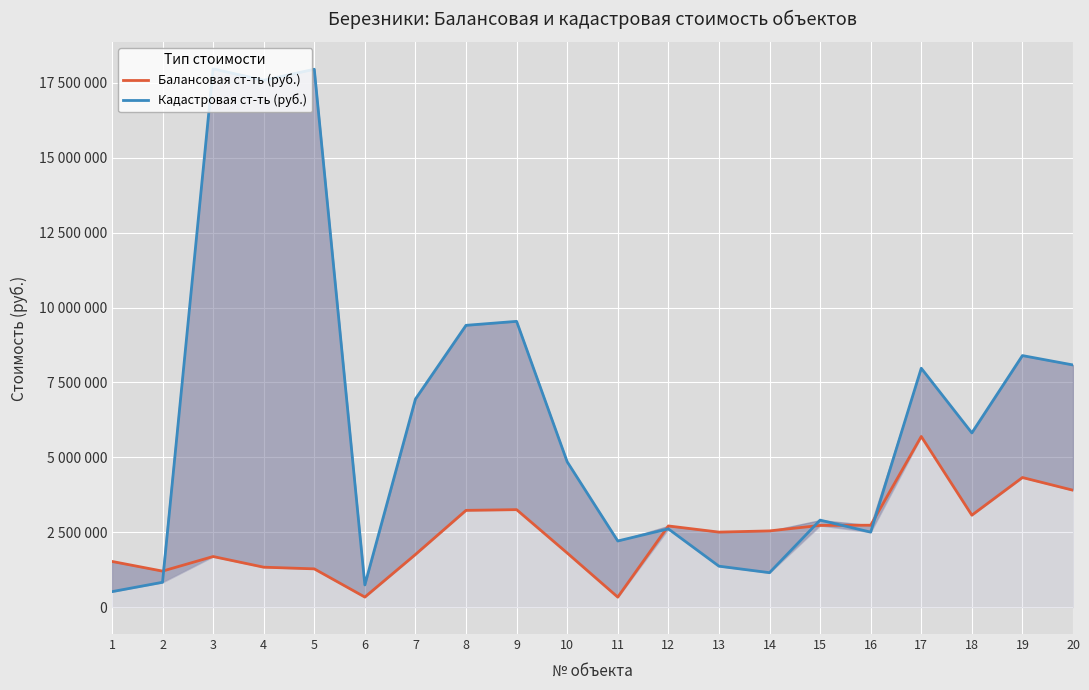

What is the total value across all series at 12?

5321300.2